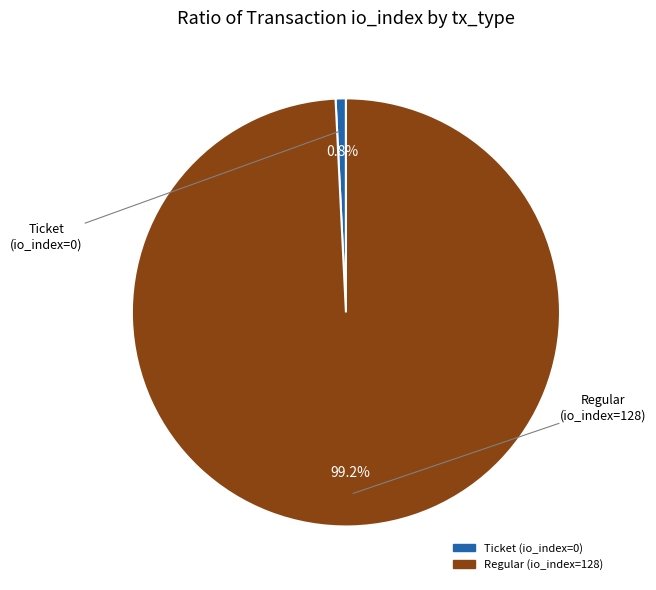

Is it true that Ticket (io_index=0) is 10% of the pie?

False